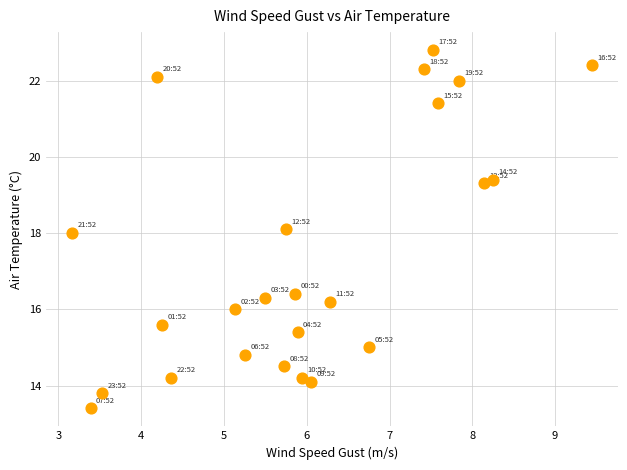

What is the range of Y values (max minus min)?

9.4